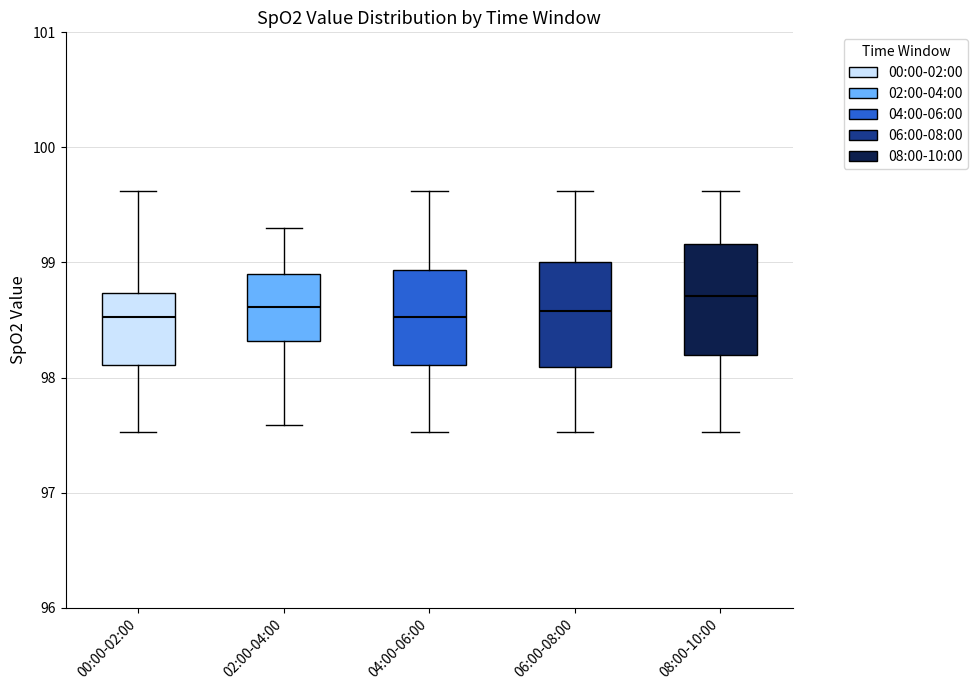

Where does the median line of the box for 08:00-10:00 sit on the y-axis? The values are not printed on the chart, so give them approximately, as read against the axis.

98.7